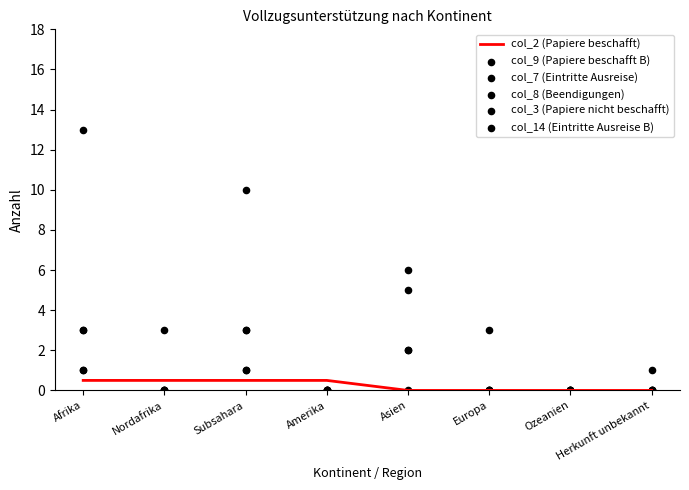

What is the total value across all series at Nordafrika?

3.5